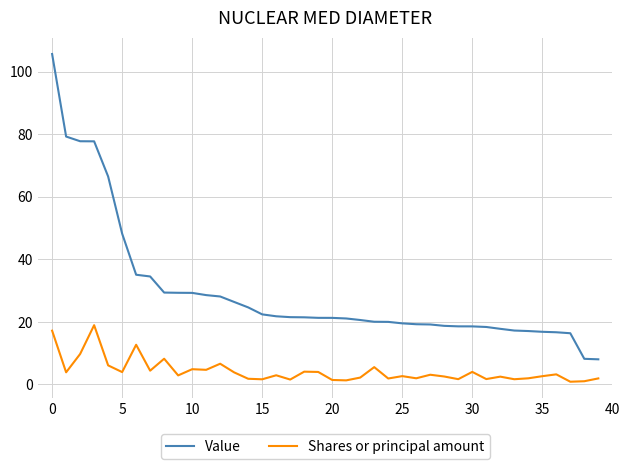

True or false: Shares or principal amount has more than 0 points higher than both neighbors.

True